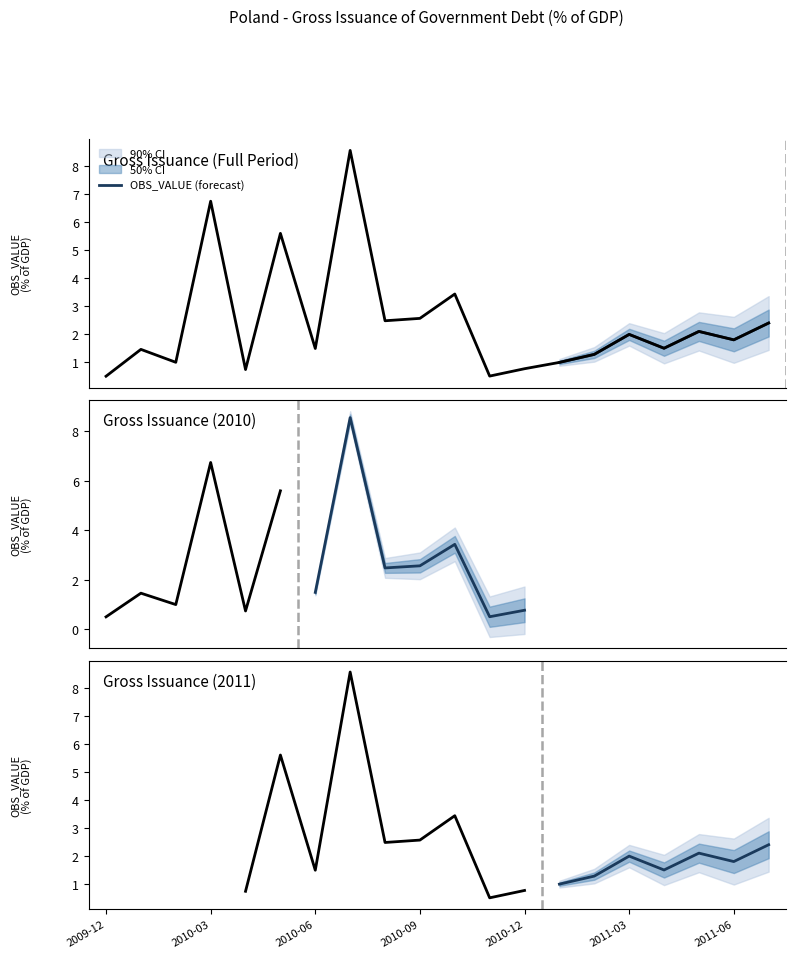

What position from the right is 2009-12?

20